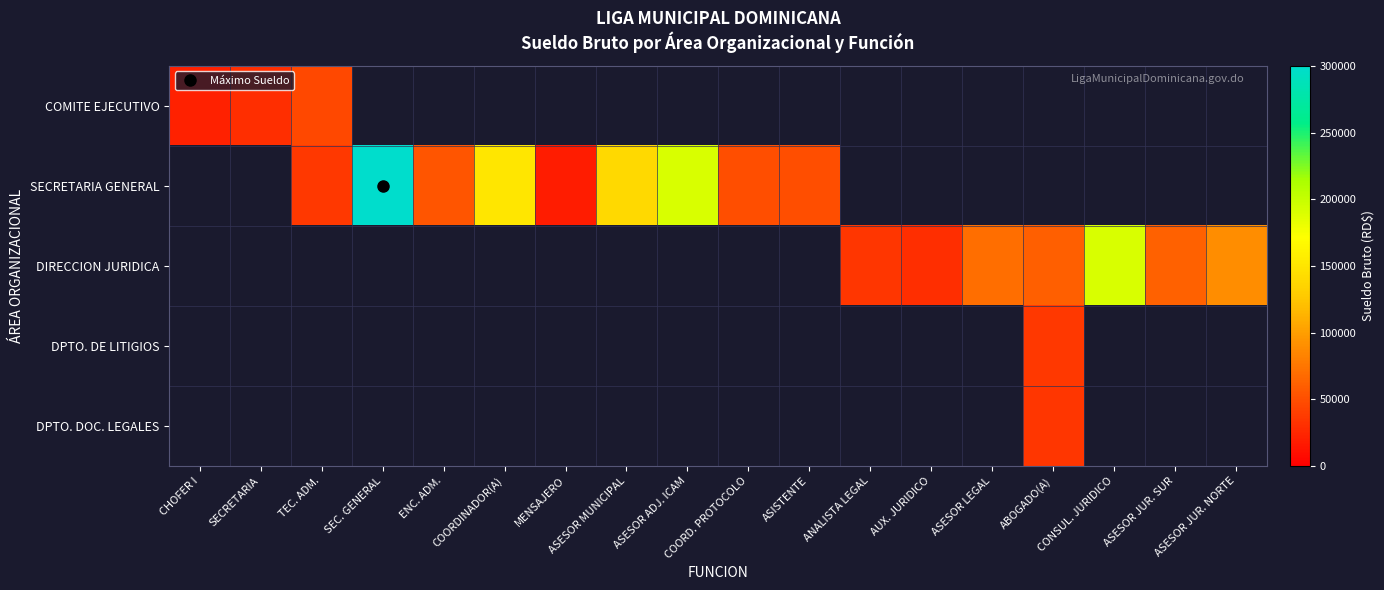

What is the greatest value displayed?

300000.0